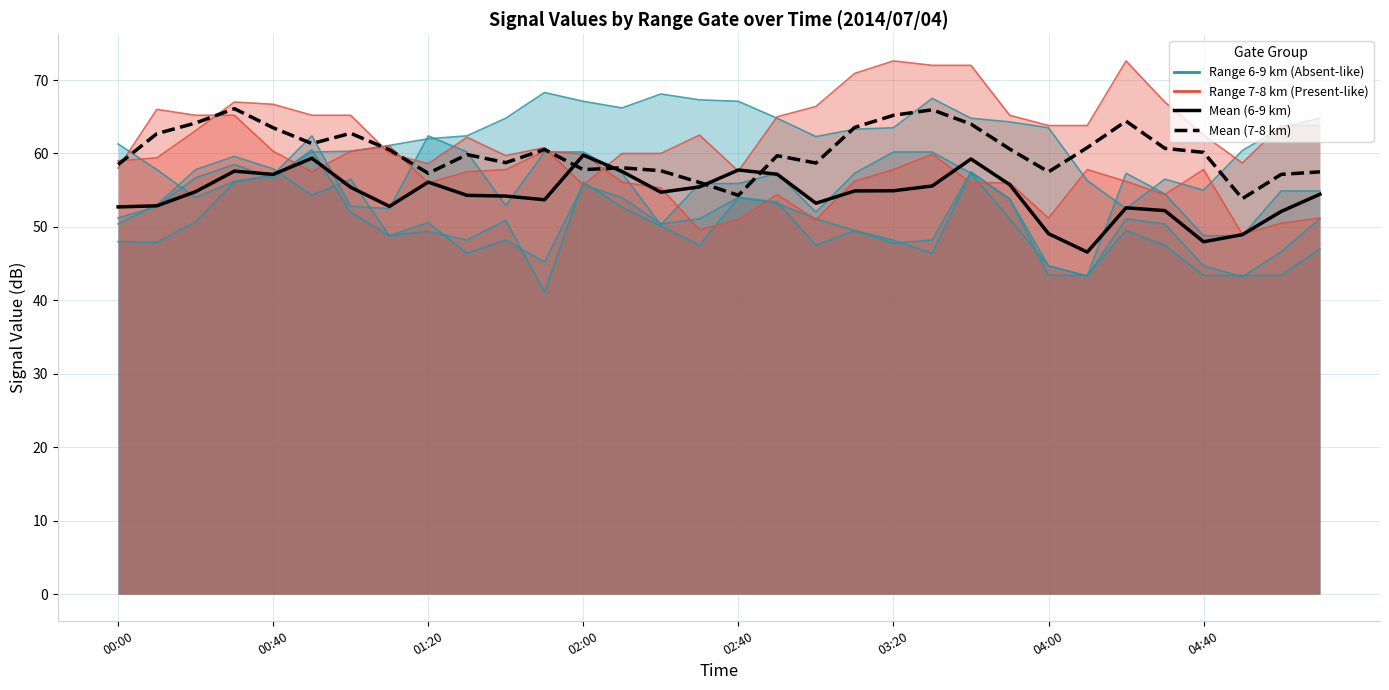

Reading left to right, what are all the values shown in this chart?

Range 6.035 km: 61.3	57.8	54.0	56.2	57.0	60.2	60.3	61.1	62.0	62.4	64.8	68.3	67.1	66.2	68.1	67.3	67.1	64.8	62.3	63.3	63.5	67.5	64.8	64.3	63.5	56.3	52.5	56.5	55.0	60.4	63.5	64.8
Range 8.399 km: 58.0	66.0	65.2	65.2	60.3	57.5	60.3	61.0	56.0	57.5	57.8	60.3	59.9	56.1	55.3	49.6	51.0	54.4	51.0	56.2	57.8	59.9	56.0	56.0	51.2	57.8	56.2	54.4	57.8	49.0	50.5	51.2
Mean (6-9 km gates): 52.7	52.9	54.8	57.6	57.1	59.4	55.4	52.8	56.1	54.3	54.2	53.7	59.8	57.5	54.7	55.5	57.8	57.2	53.2	54.9	54.9	55.6	59.2	55.7	49.1	46.6	52.6	52.2	48.0	49.0	52.1	54.5
Mean (7-8 km gates): 58.5	62.7	64.2	66.1	63.5	61.4	62.8	60.5	57.3	59.9	58.8	60.5	57.8	58.0	57.6	56.0	54.3	59.7	58.7	63.6	65.2	66.0	64.0	60.6	57.5	60.8	64.4	60.7	60.1	53.9	57.1	57.5